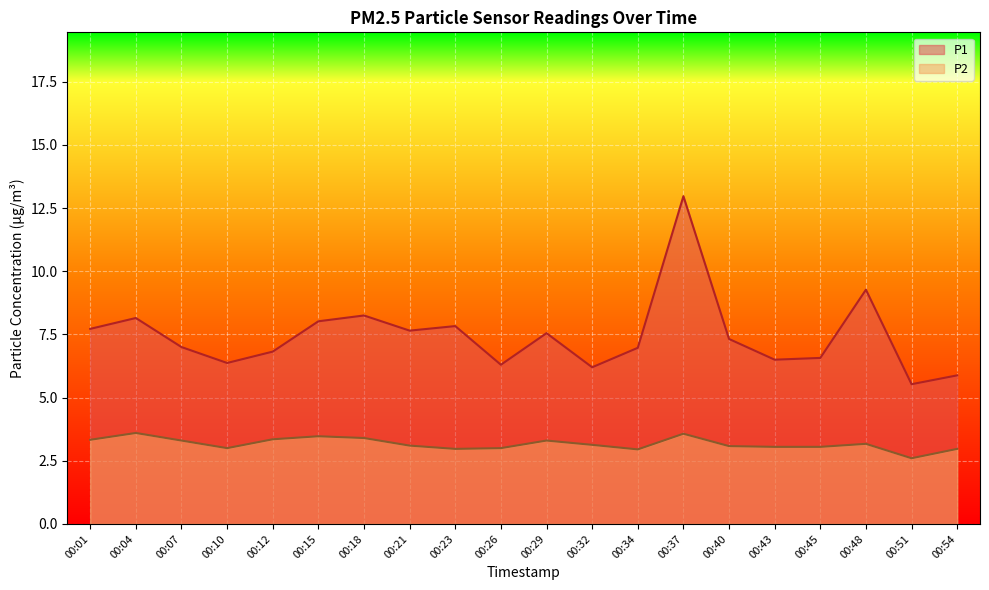

True or false: P1 and P2 intersect in this chart.

False